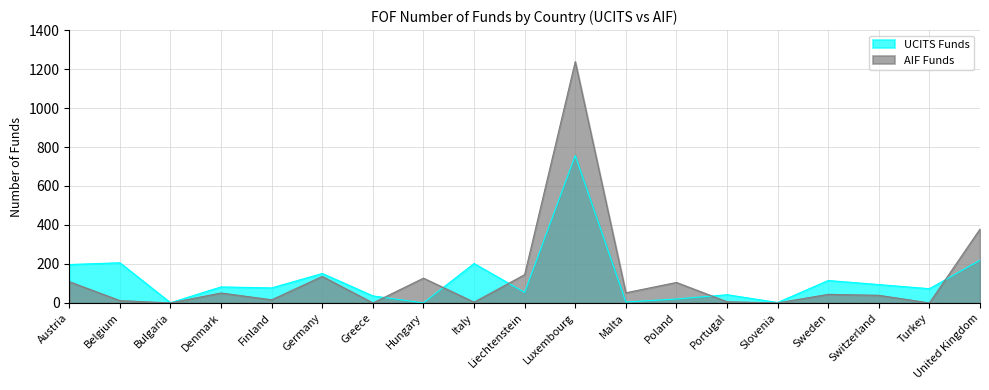

What is the sum of all AIF Funds values?

2463